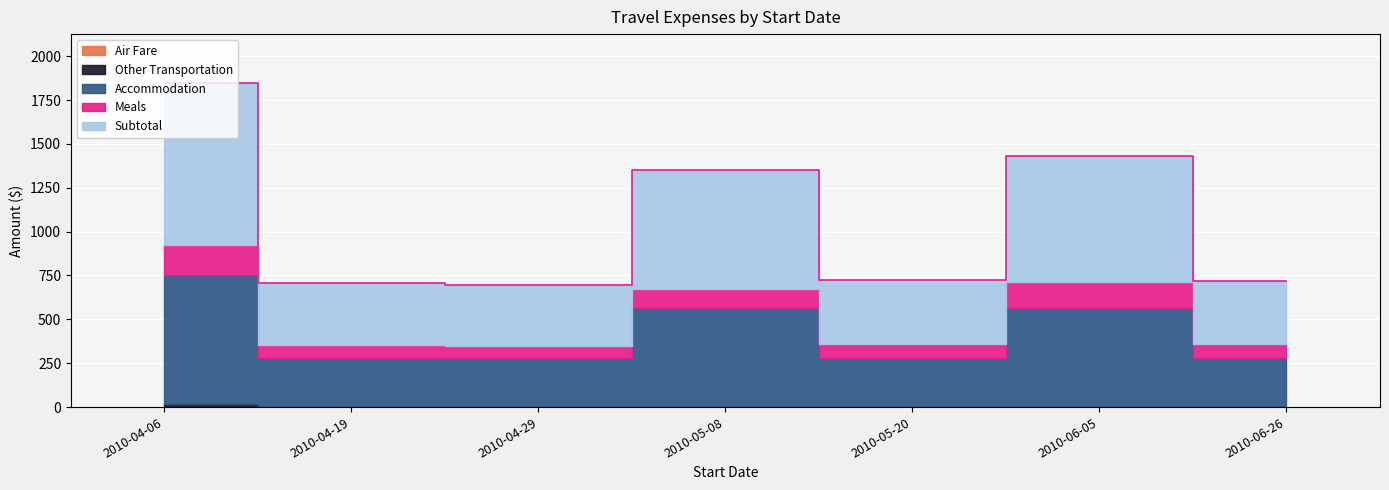

Reading left to right, what are all the values shown in this chart?

Air Fare: 0.0	0.0	0.0	0.0	0.0	0.0	0.0
Other Transportation: 15.0	0.0	0.0	0.0	0.0	0.0	0.0
Accommodation: 739.8	282.5	282.5	565.0	282.5	565.0	282.5
Meals: 169.5	72.0	65.6	109.4	79.7	149.2	76.9
Subtotal: 924.3	354.5	348.1	674.4	362.1	714.2	359.4